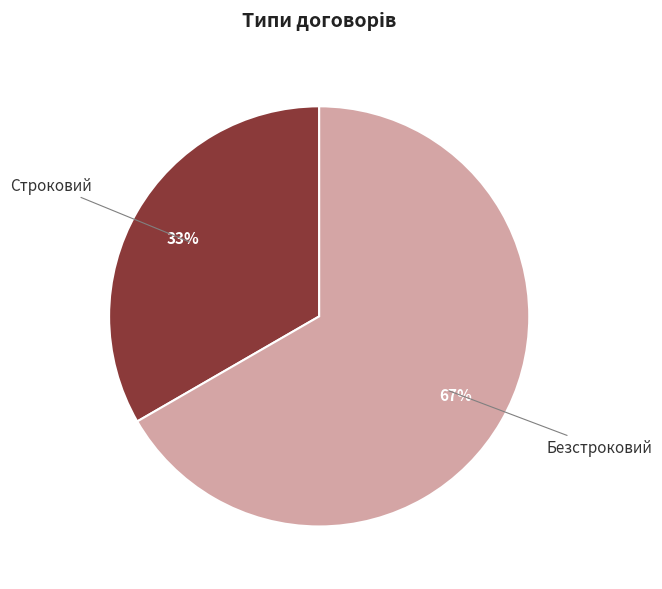

Count the number of slices in the pie.

2